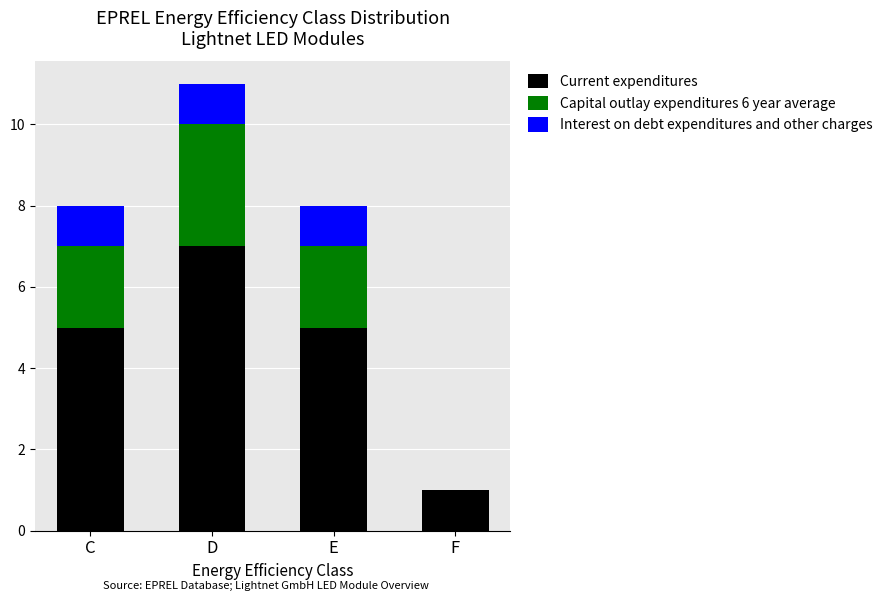

Are the bars grouped side by side (vs. stacked)?

No